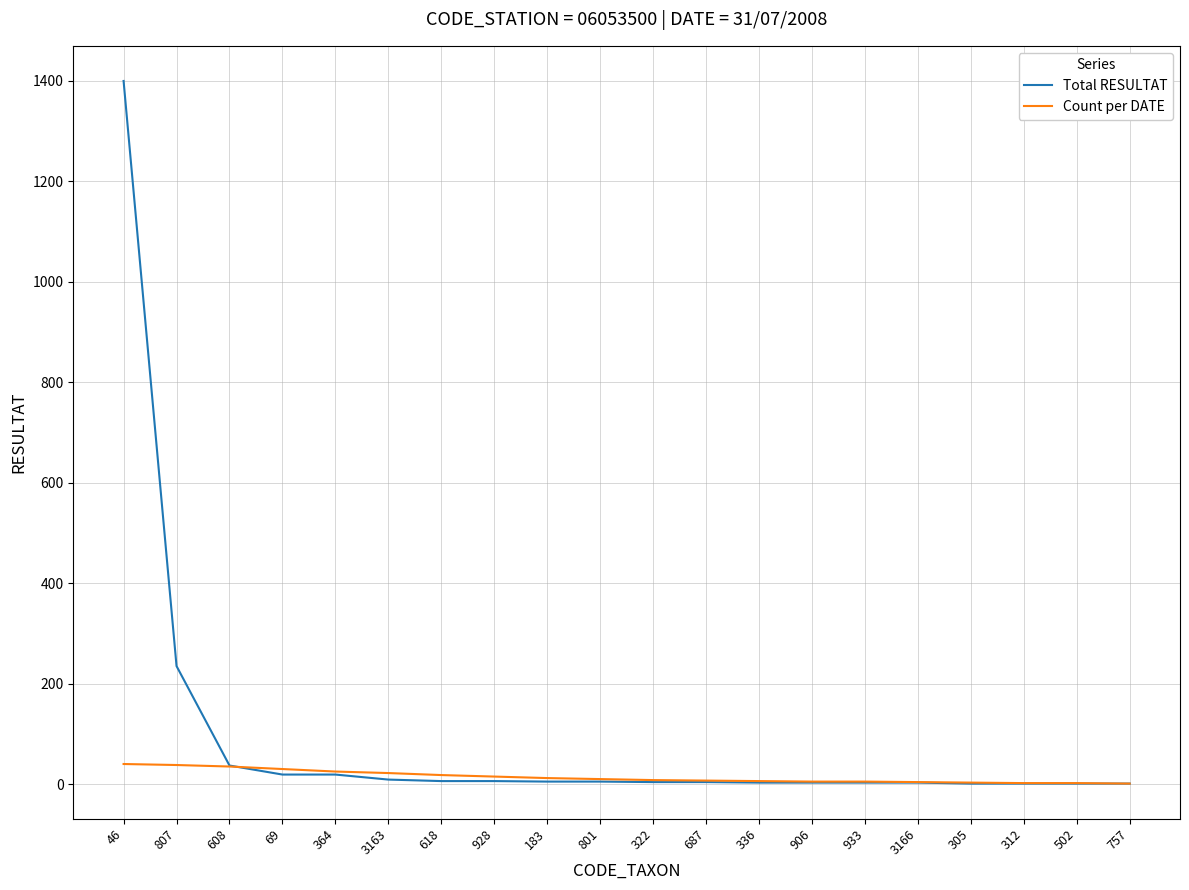

At which category is the sum across all series the highest?

46